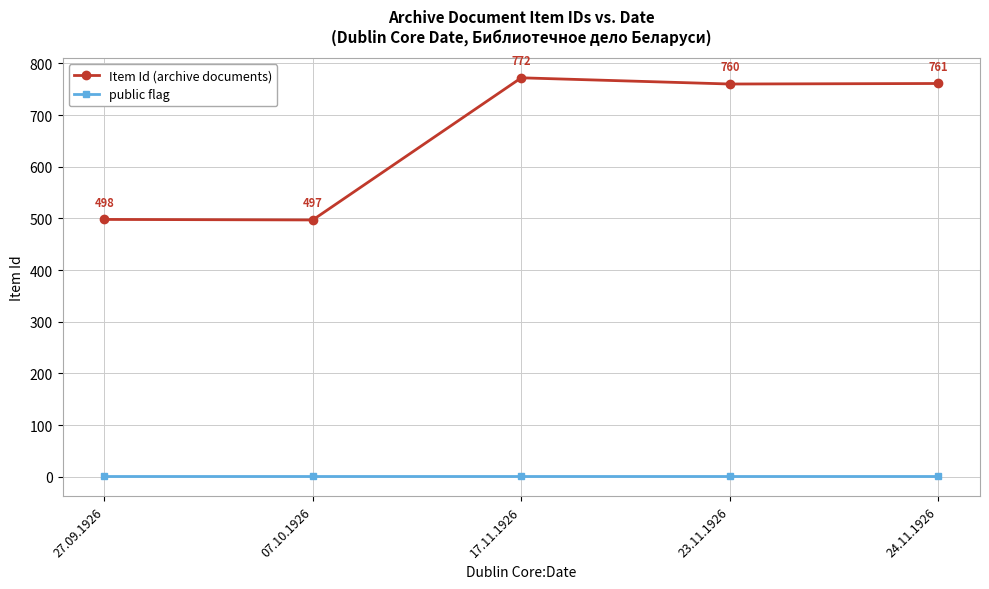

What is the label of the 2nd point from the right?

23.11.1926